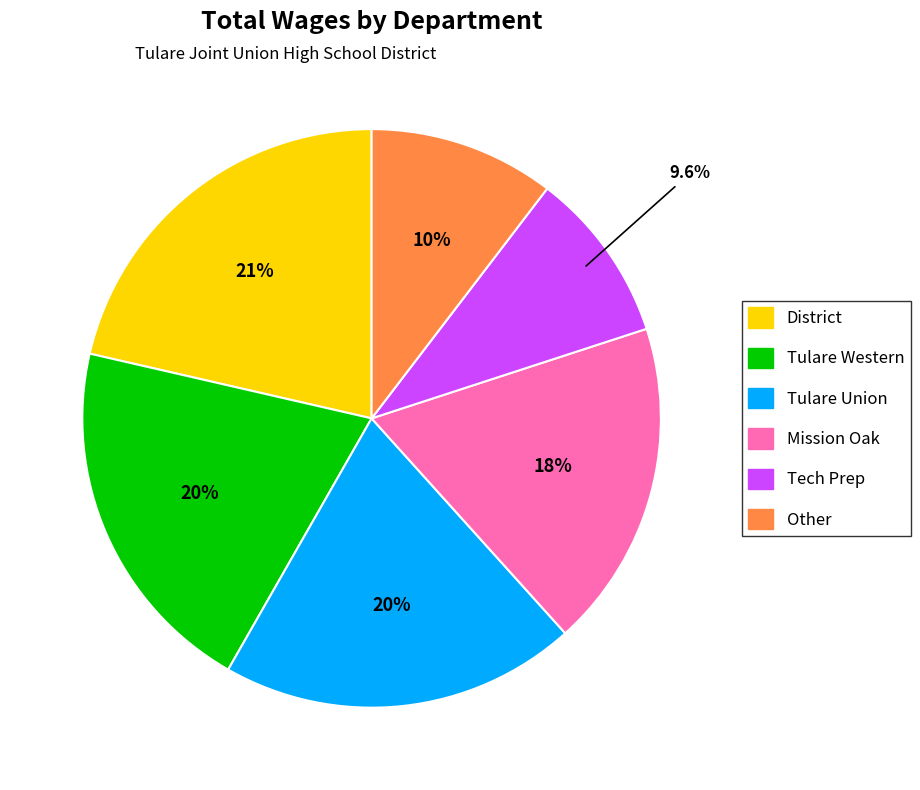

Is there a majority slice in this chart?

No